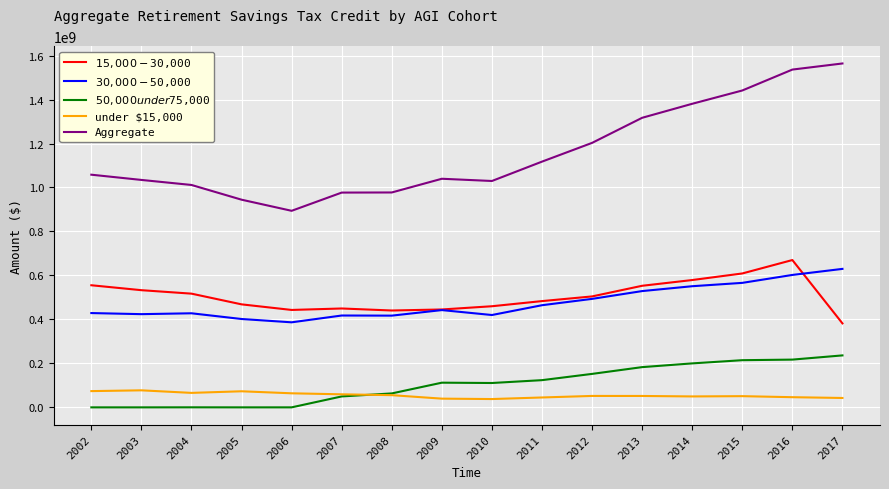

What is the sum of the under $15,000 values at 2015 and 2014?

100686000